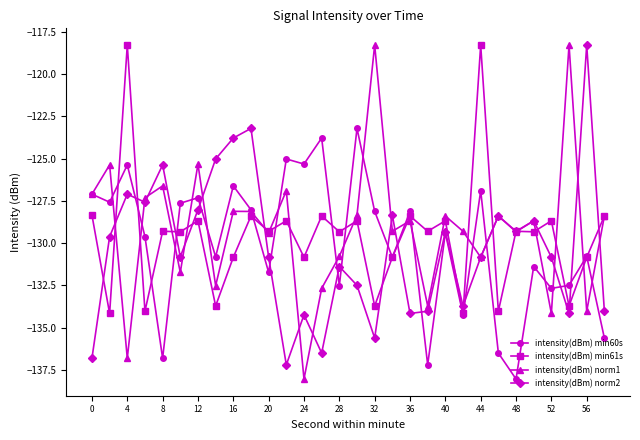

What is the value of the intensity(dBm) norm1 point at the 24th from the left?

-128.4